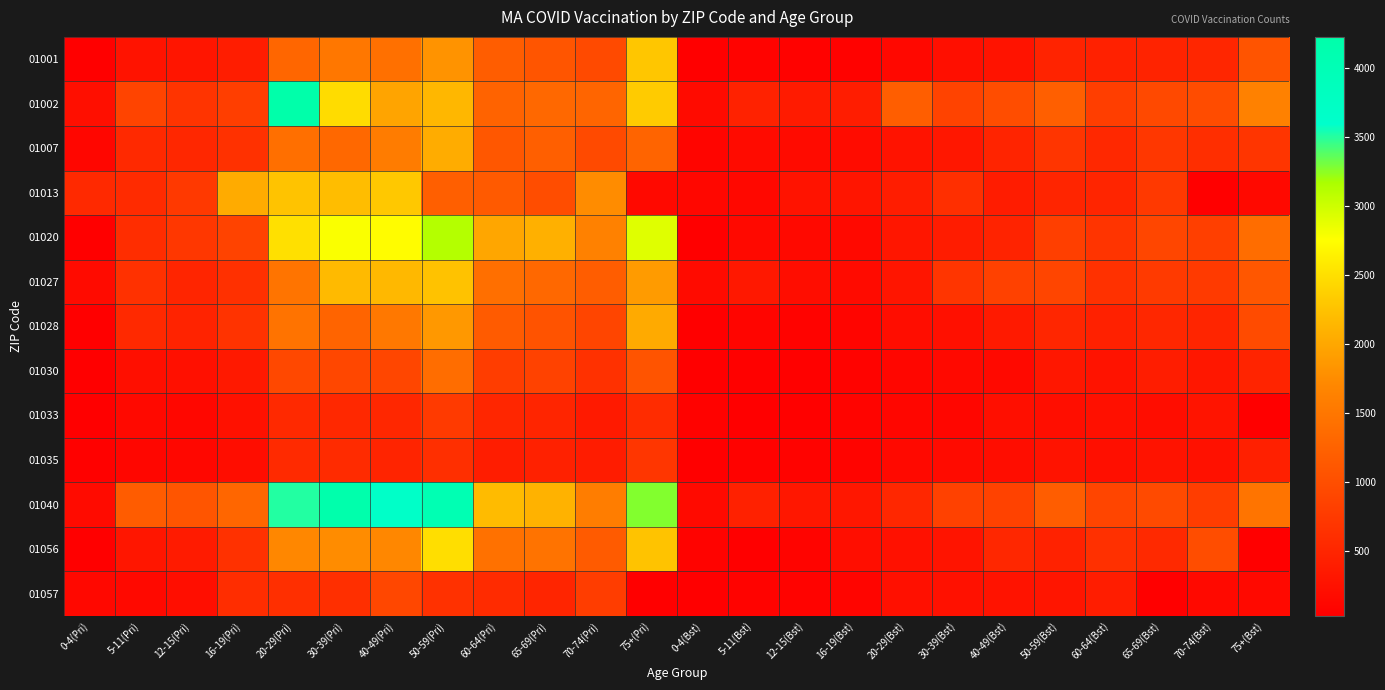

What is the spread (max minus min) of values at 12-15(Pri)?

965